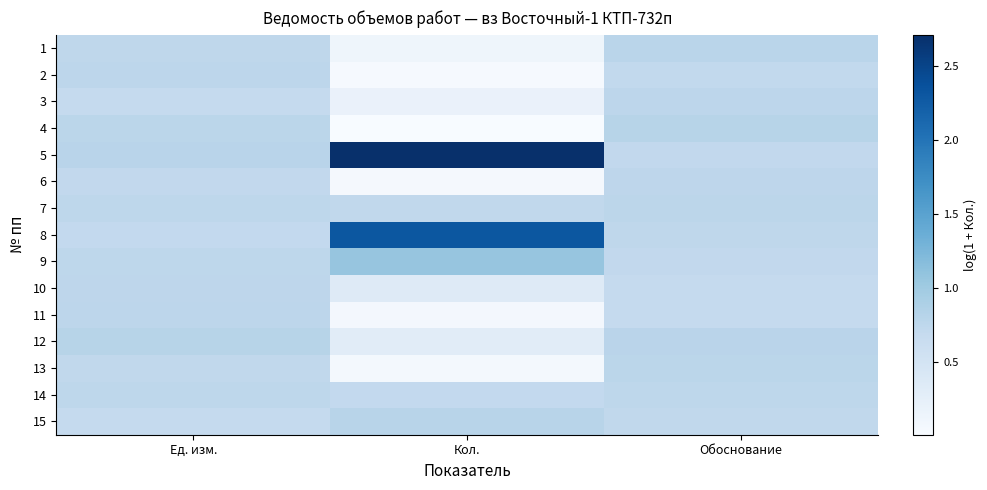

Between Ед. изм. and Кол., which is larger?

Ед. изм.